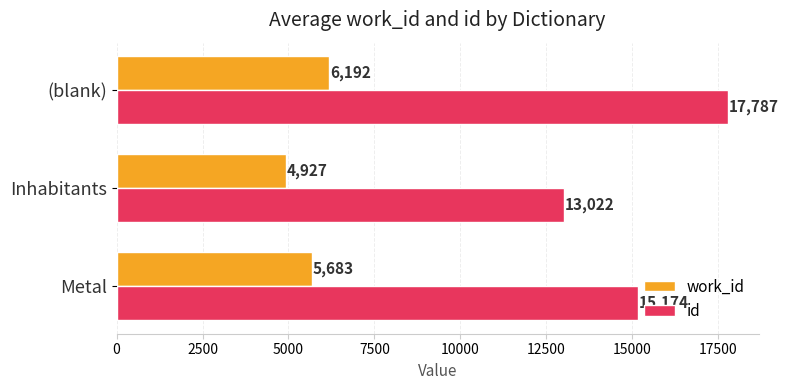

What is the difference between the maximum and minimum values in the id series?

4765